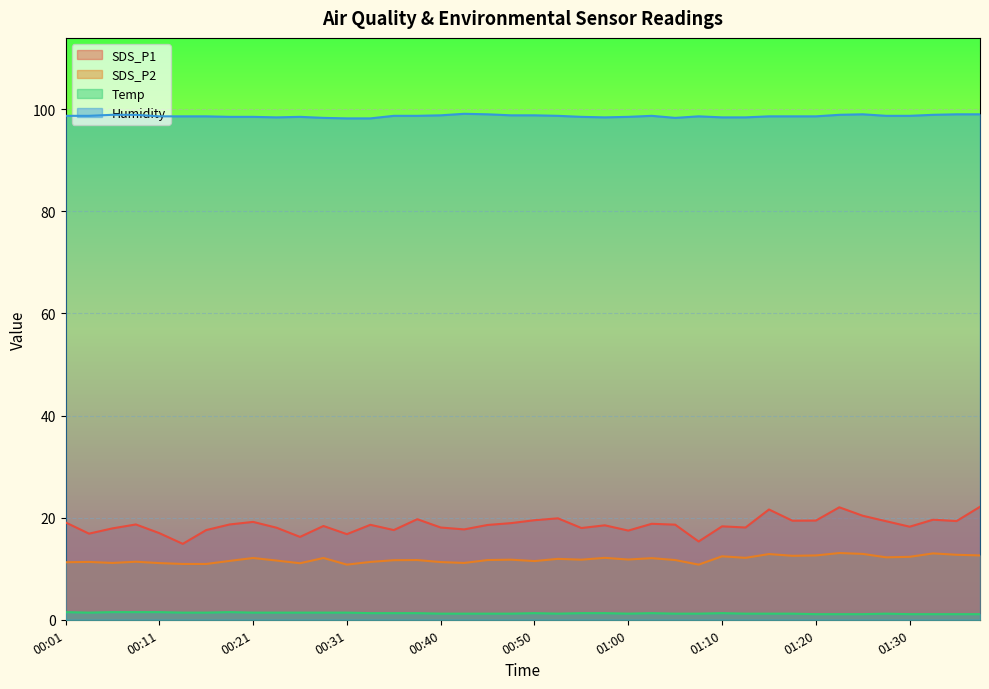

Does the chart display data point markers on the line(s)?

No